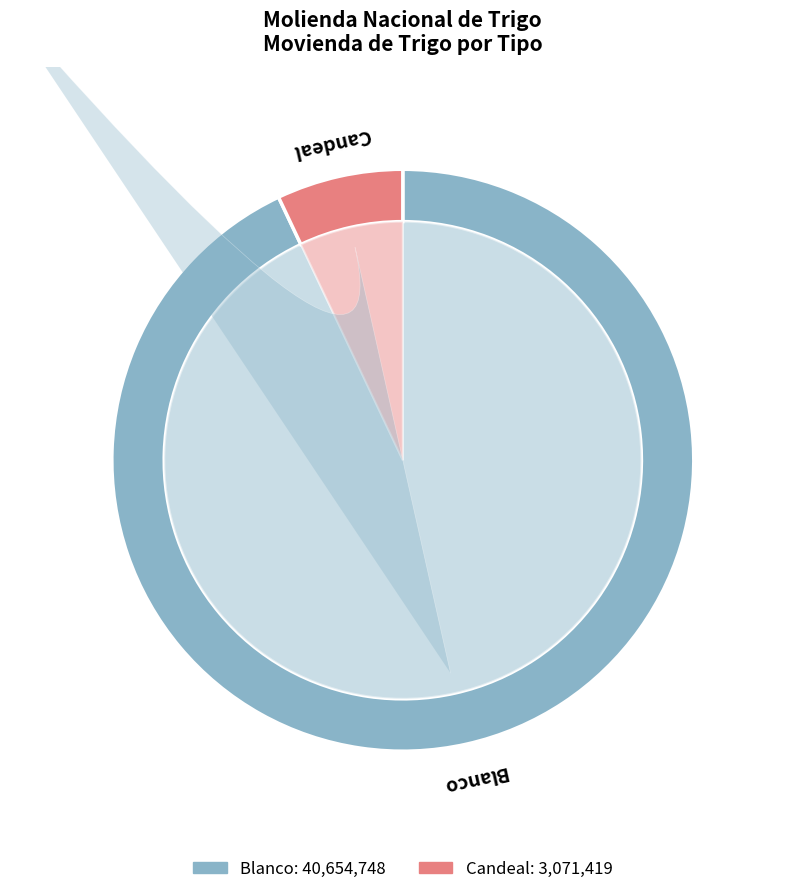

Is it true that 2011 is 1% of the pie?

False